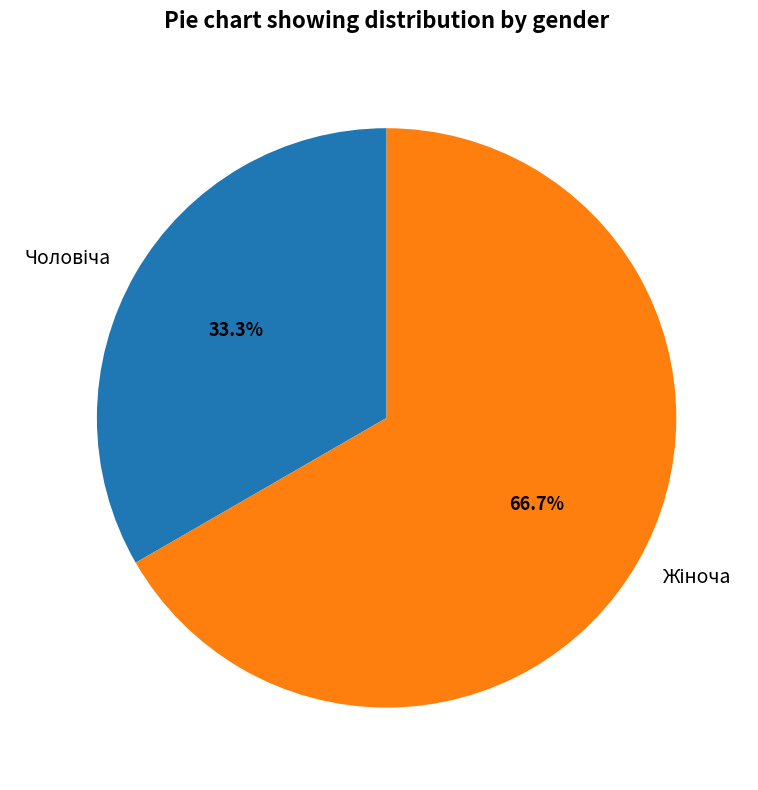

Does any single category account for the majority?

Yes